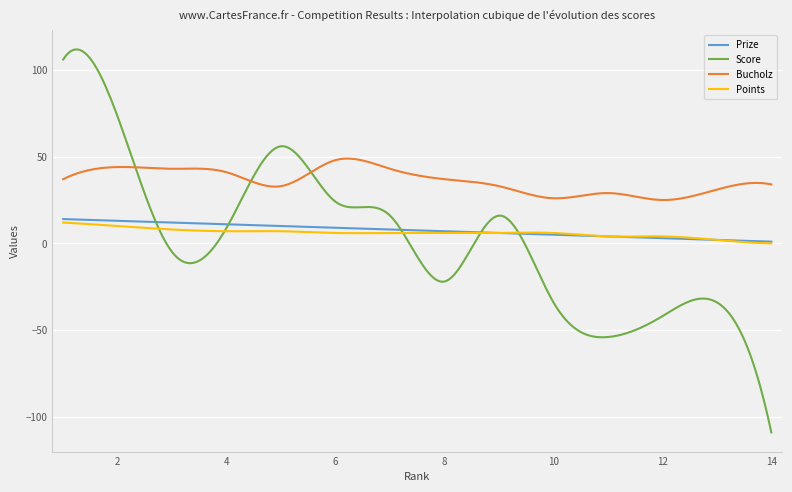

True or false: Prize and Bucholz cross at least once.

False